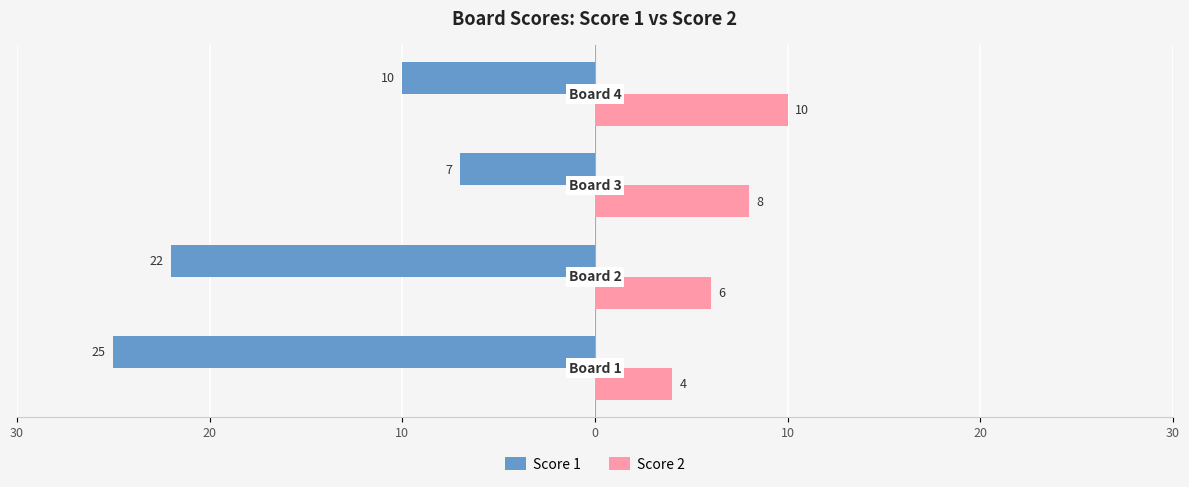

What are all the series names shown in the legend?

Score 1, Score 2